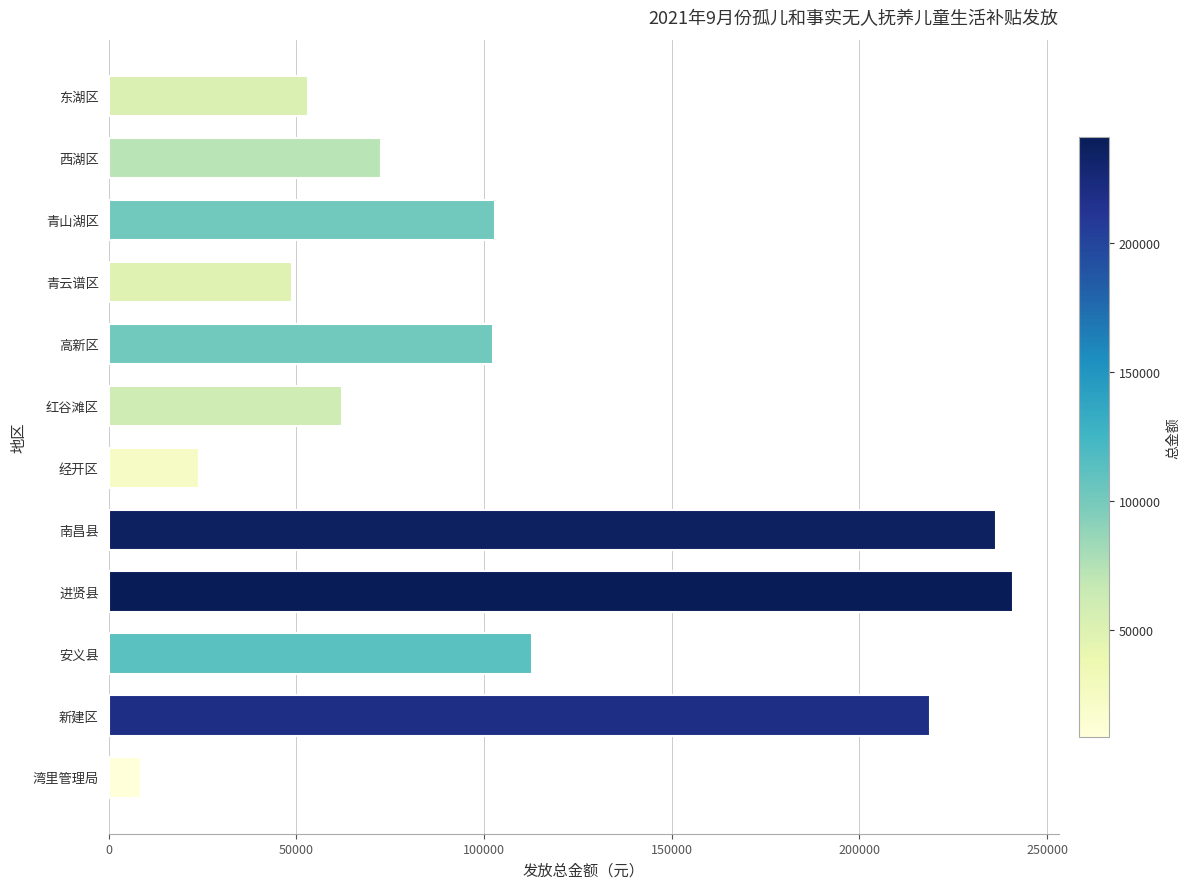

The value at 南昌县 is 236471.8. True or false?

True